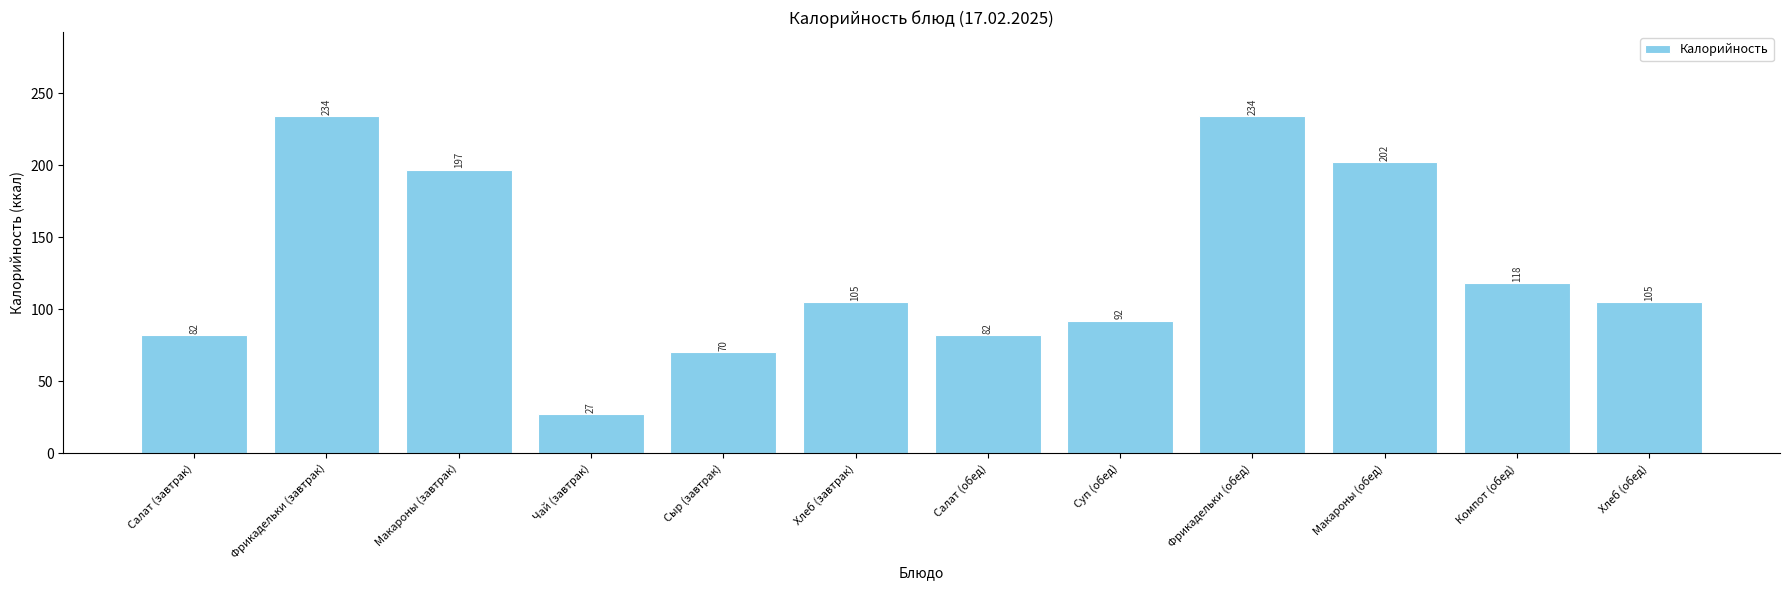

Approximately how many times larger is the value at Хлеб (завтрак) compared to Салат (обед)?

1.3